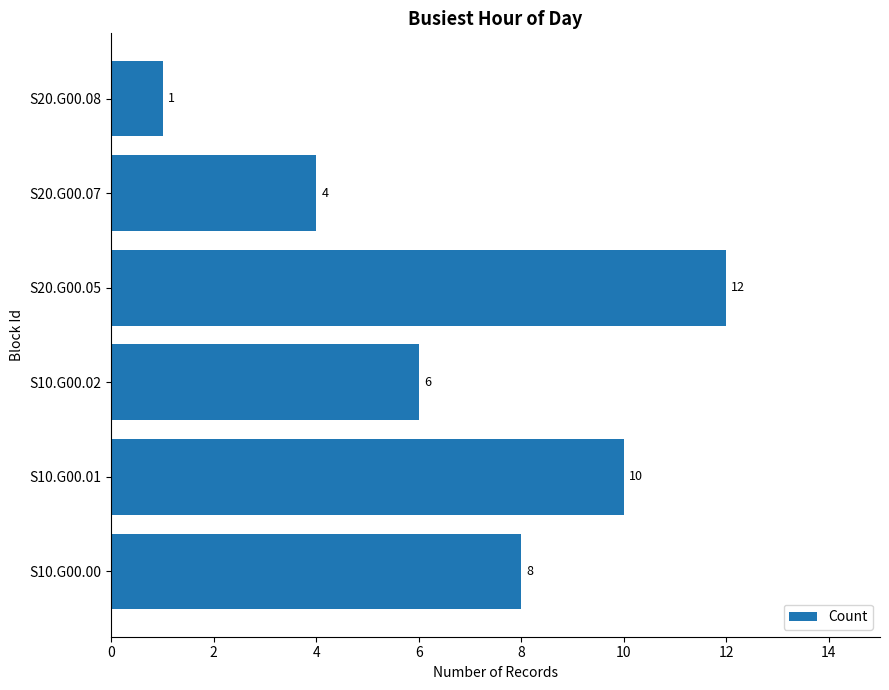

How many values are between 4 and 10?

4